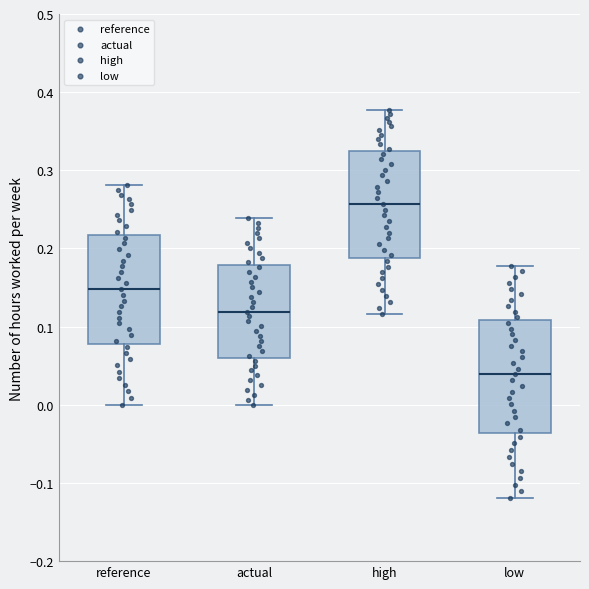

Reading left to right, transcribe this box plot: for each box, give where its median line is, the range the box spans, and where its two whiskers end, as read against the y-axis. The values are not printed on the chart, so give them approximately, as read against the axis.

reference: median 0.15, box 0.08 to 0.22, whiskers 0.00 to 0.28
actual: median 0.12, box 0.06 to 0.18, whiskers 0.00 to 0.24
high: median 0.26, box 0.19 to 0.32, whiskers 0.12 to 0.38
low: median 0.04, box -0.04 to 0.11, whiskers -0.12 to 0.18